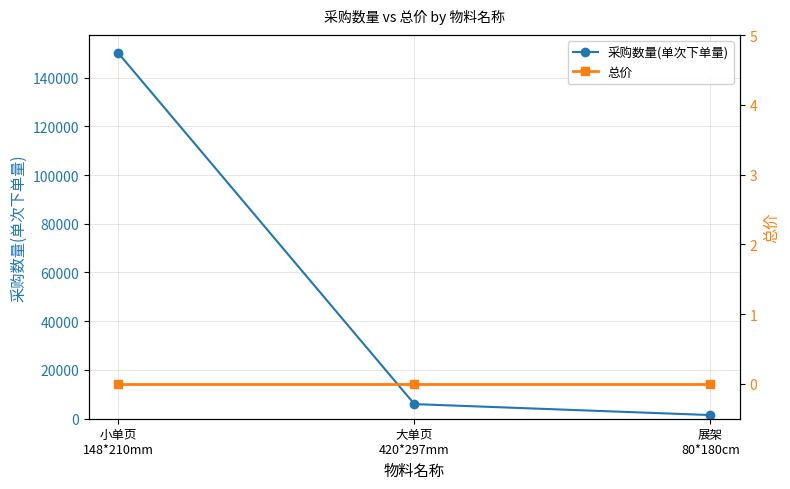

Reading right to left, extract all data points from this chart.

采购数量(单次下单量): 展架
80*180cm=1500	大单页
420*297mm=6000	小单页
148*210mm=150000
总价: 展架
80*180cm=0	大单页
420*297mm=0	小单页
148*210mm=0